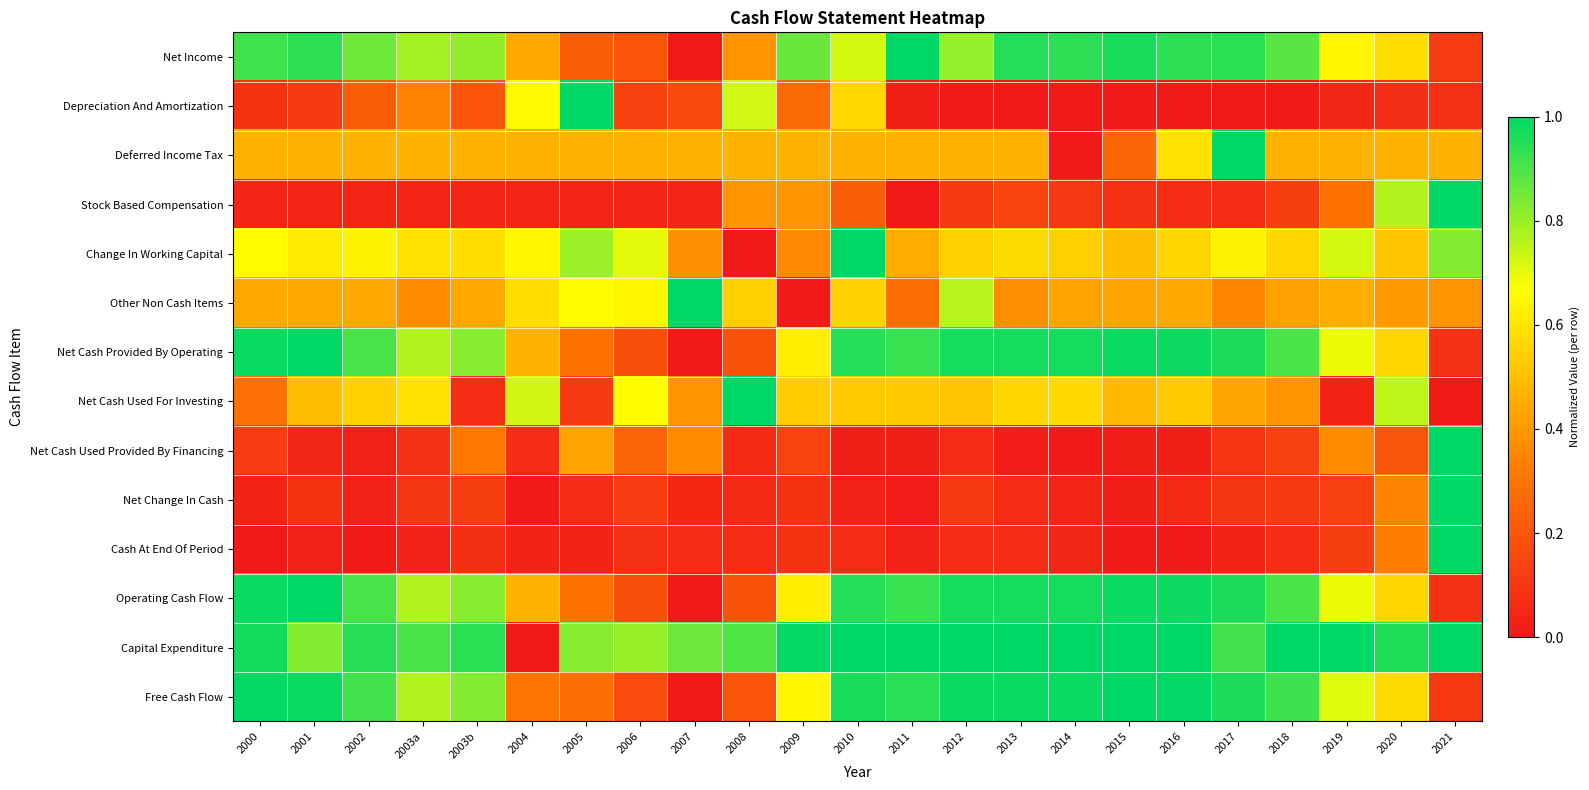

Which series has the largest total across all categories?

Capital Expenditure